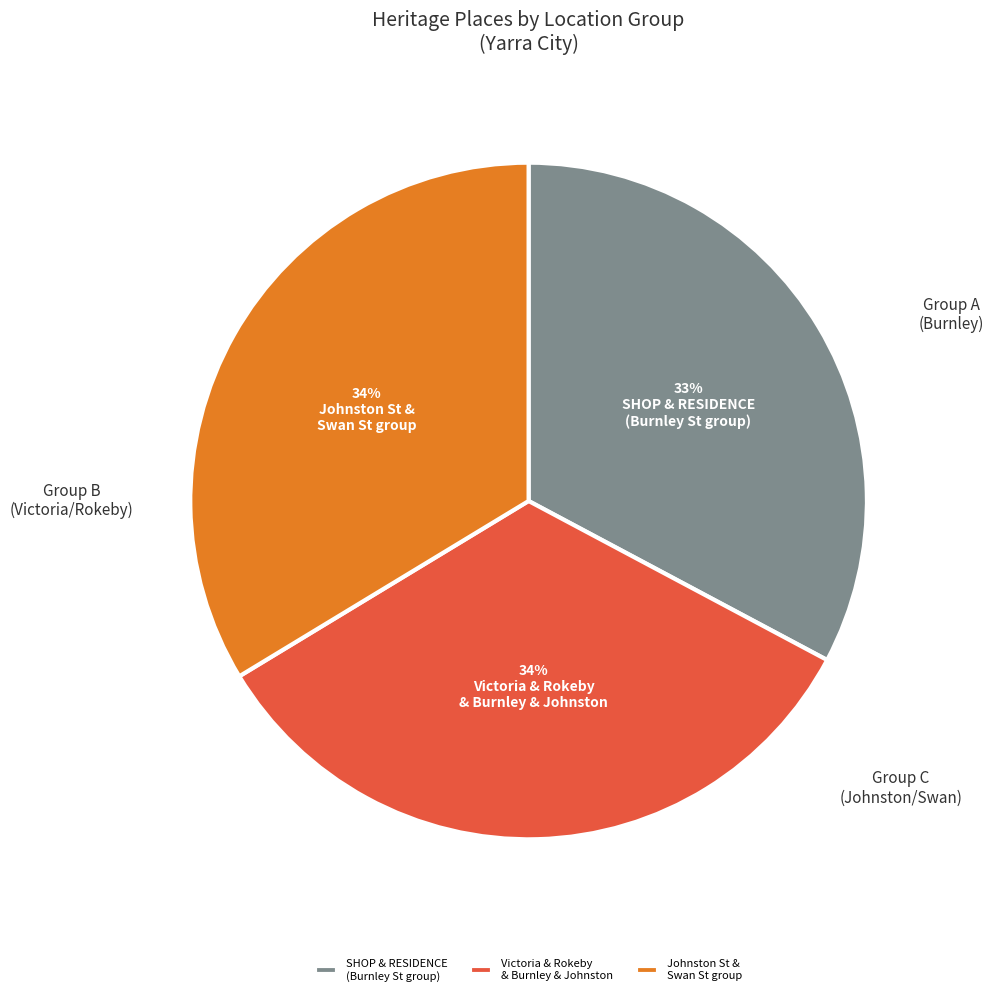

Which slice is the smallest?

SHOP & RESIDENCE (Burnley St group)